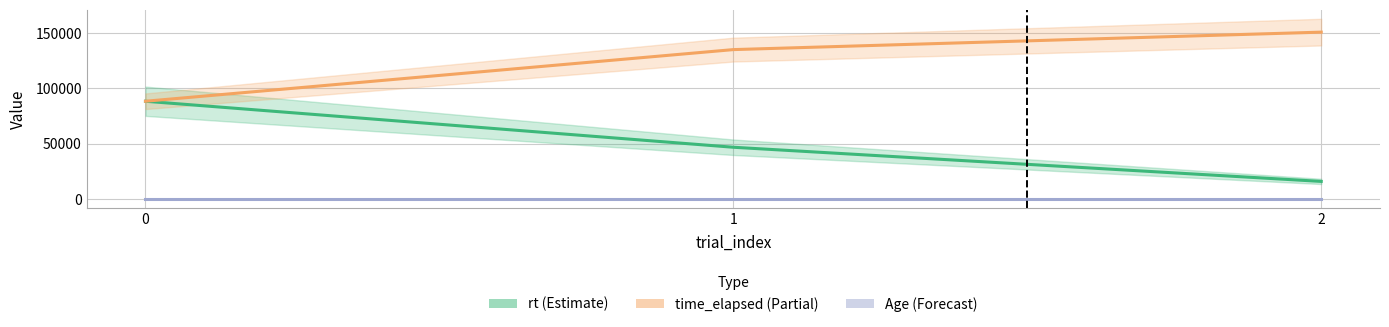

Is it true that Age equals 58 at 0?

True